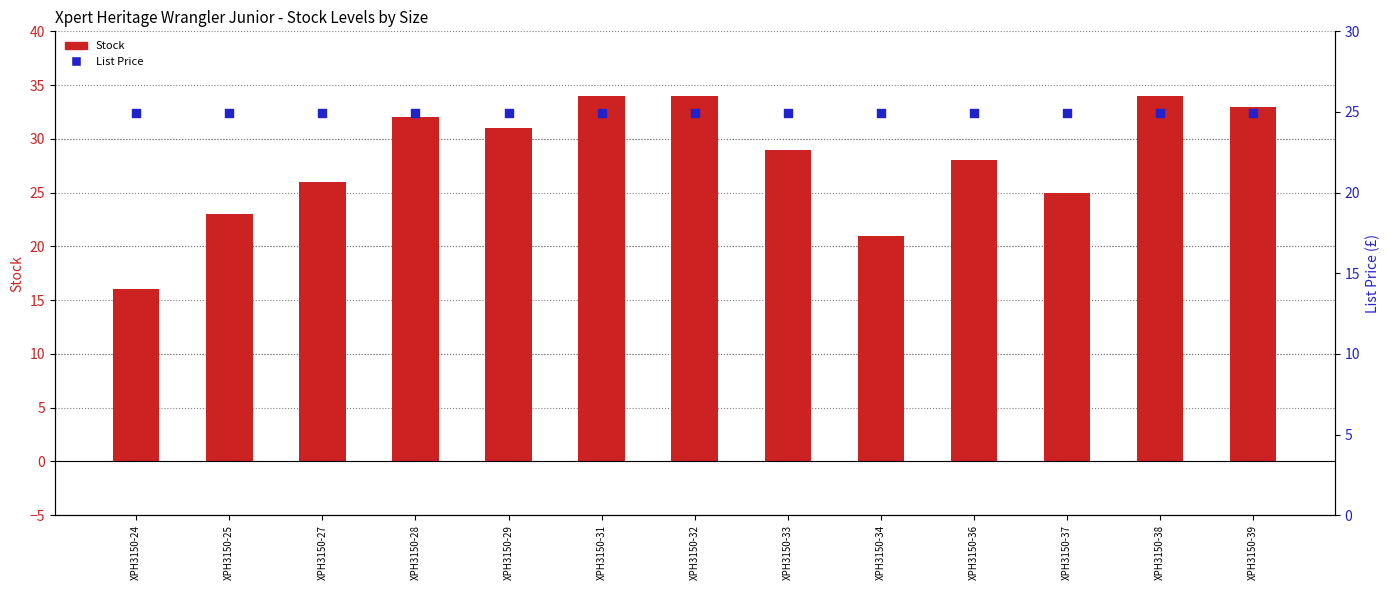

Which series has the largest total across all categories?

Stock